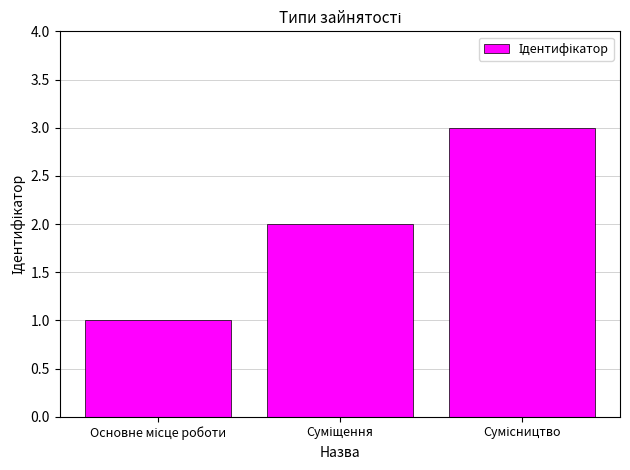

What is the maximum value shown in the chart?

3